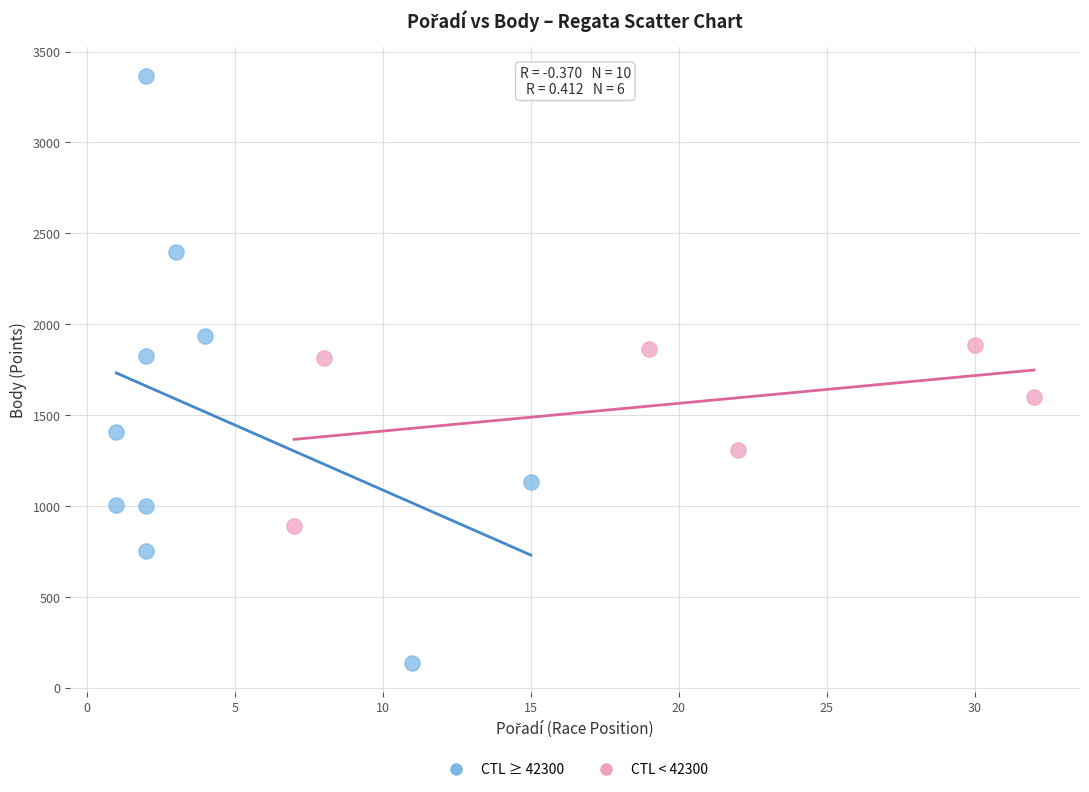

Which series has the largest Y range (max minus min)?

CTL ≥ 42300